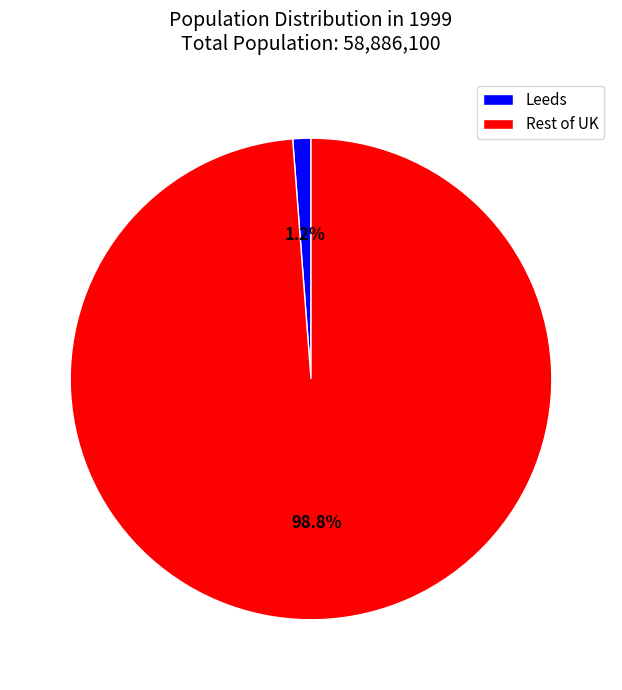

What is the smallest slice in the pie chart?

Leeds